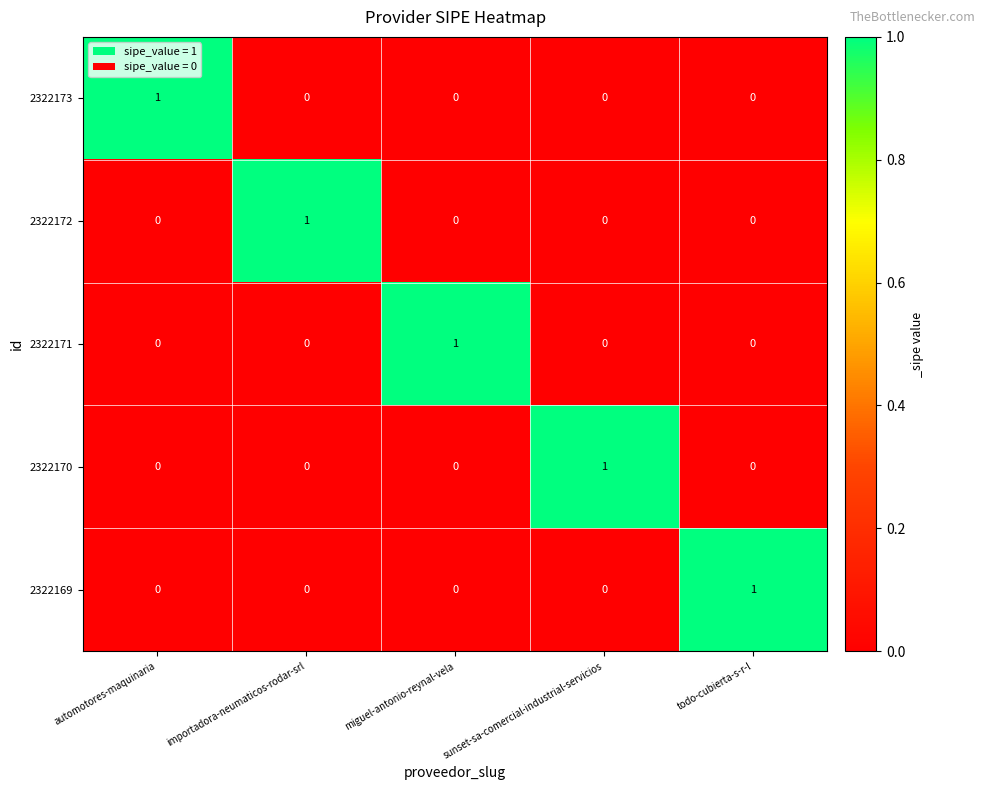

True or false: 2322173 has a value of 1 at miguel-antonio-reynal-vela.

False